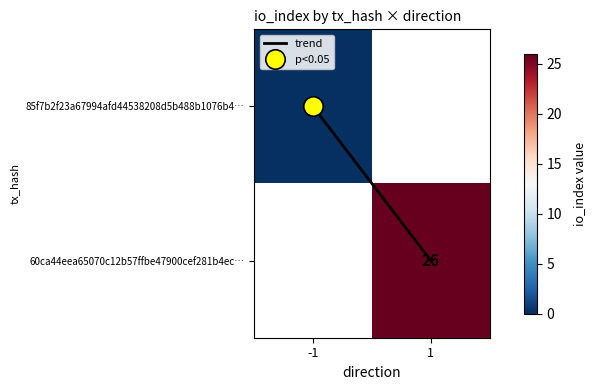

What is the maximum value shown in the chart?

26.0